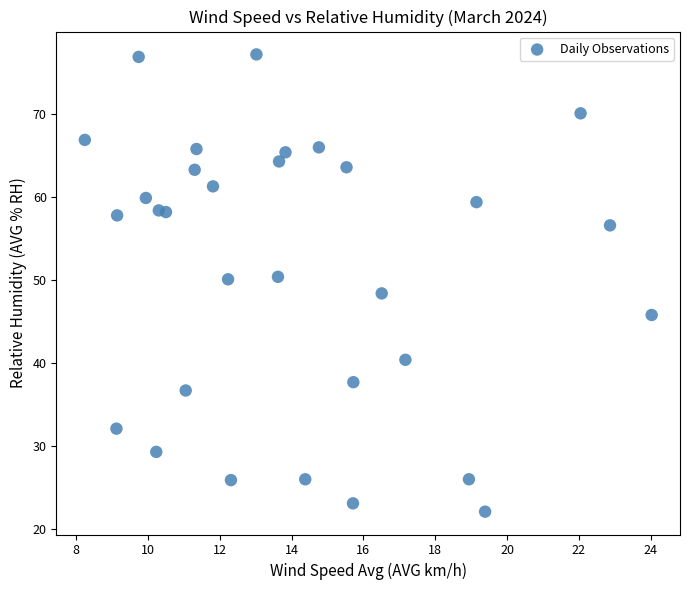

What is the range of X values (max minus min)?

15.8